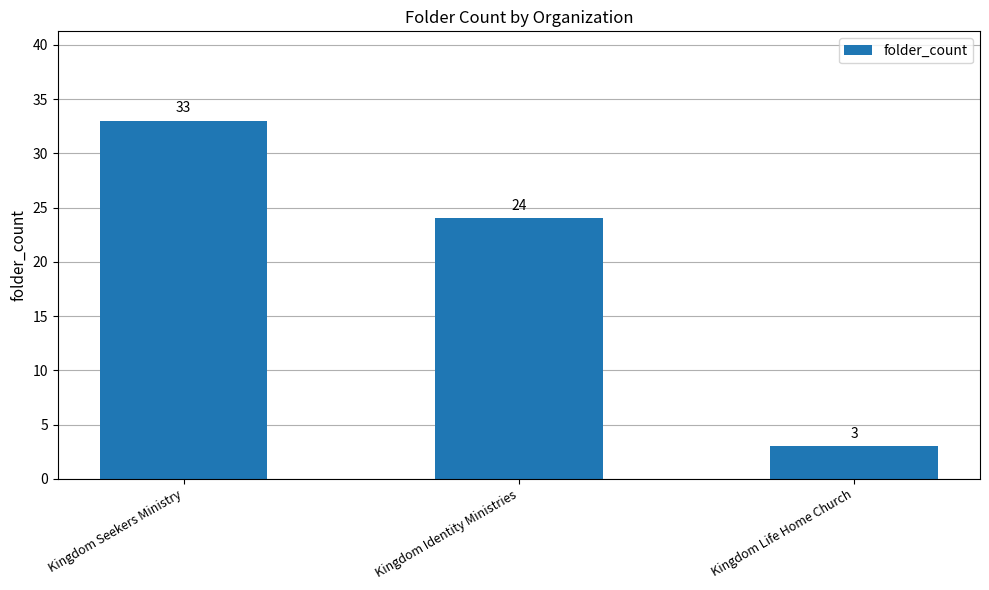

What is the change in value from Kingdom Seekers Ministry to Kingdom Life Home Church?

-30